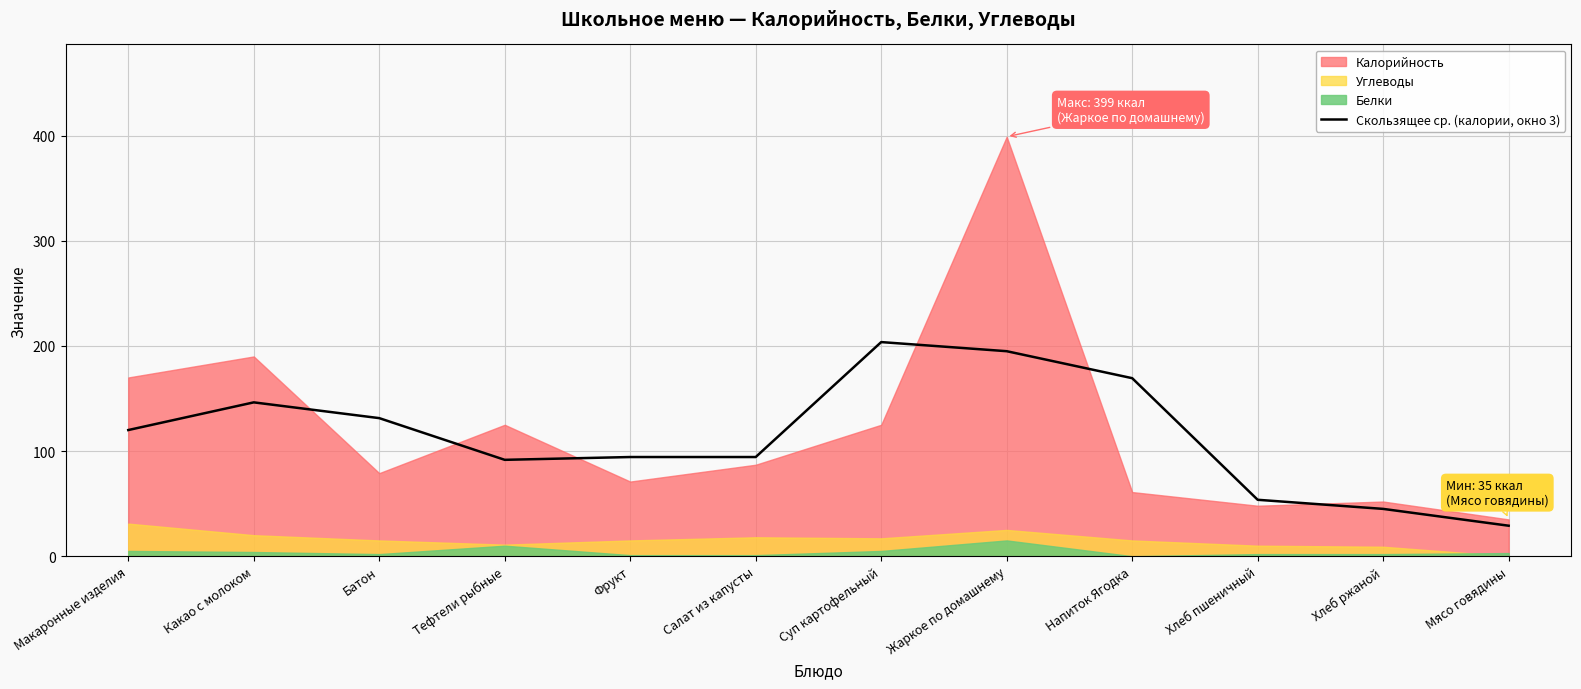

Between Фрукт and Хлеб ржаной, which is larger?

Фрукт